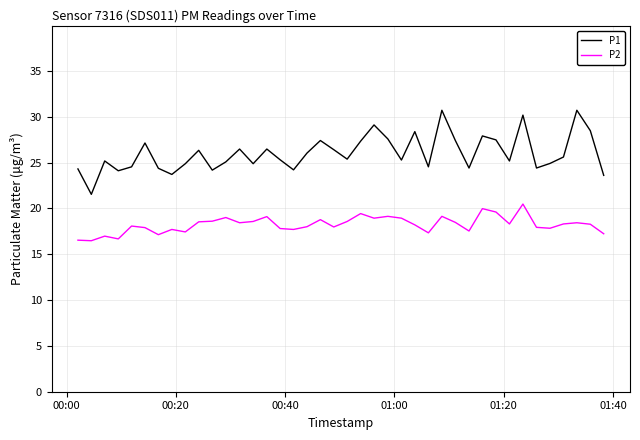

True or false: P1 and P2 intersect in this chart.

False